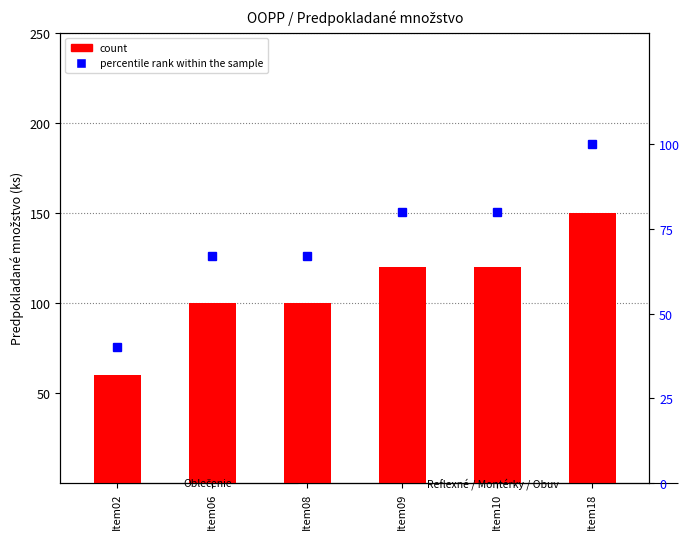

Read the percentile rank within the sample value at Item06, to the nearest 10.

70